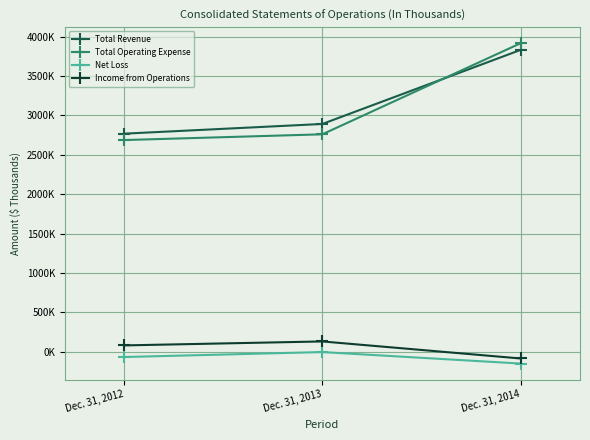

Rank the categories by Total Revenue value from lowest to highest.

Dec. 31, 2012, Dec. 31, 2013, Dec. 31, 2014